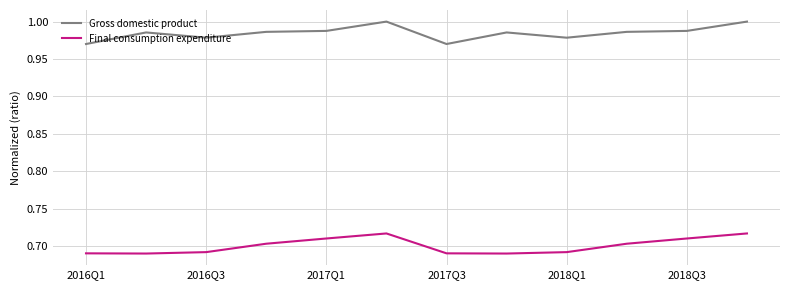

At how many categories does at least one series exceed 0?

12